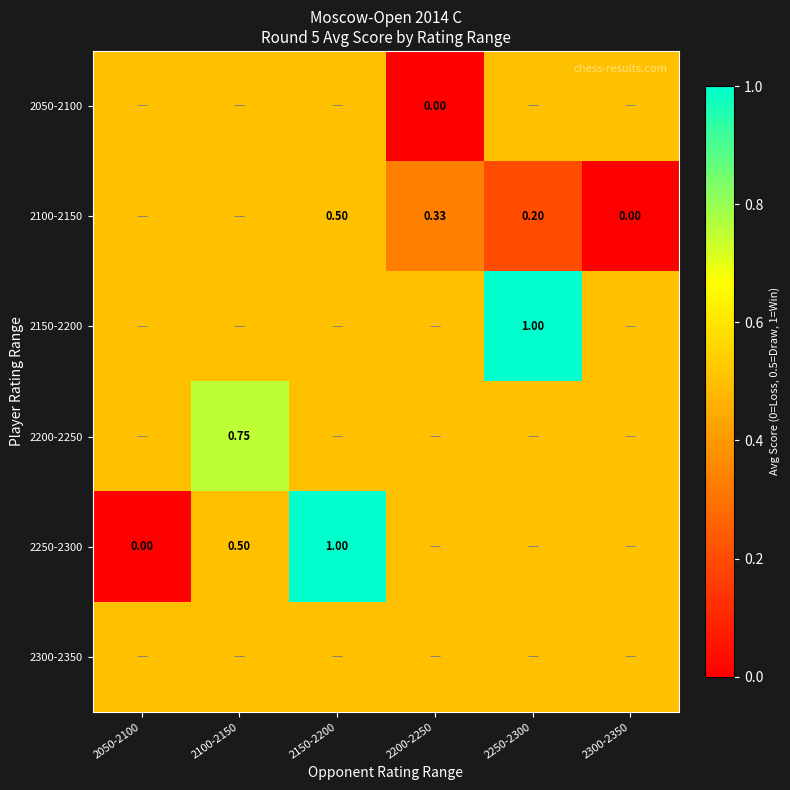

At which label is 2300-2350 closest to 0?

2050-2100